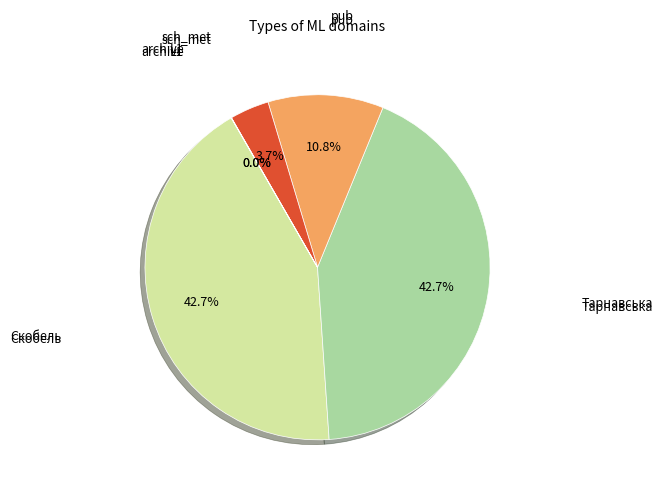

What is the ratio of the value at Тарнавська to the value at Скобель?

1.0